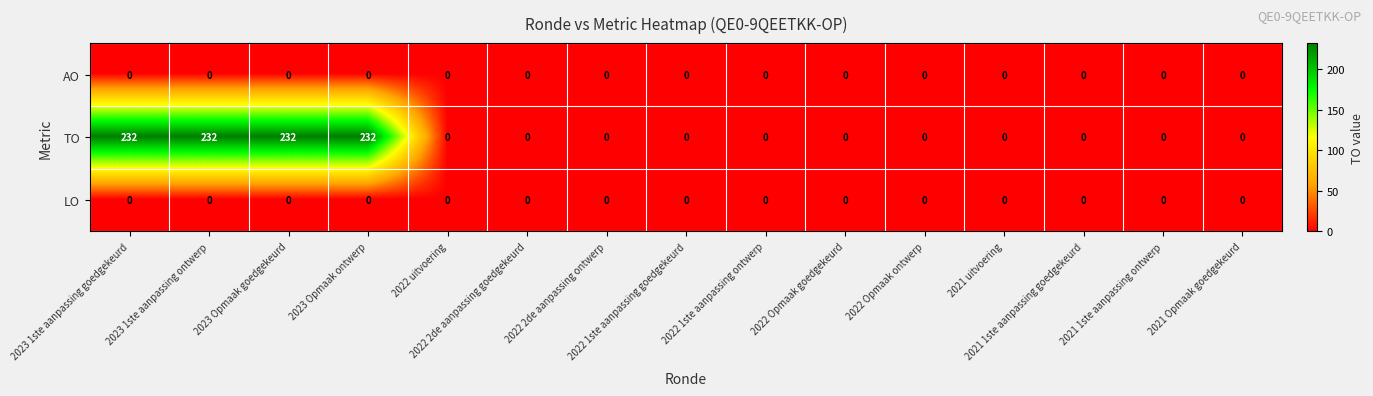

Which series has the widest spread of values?

TO